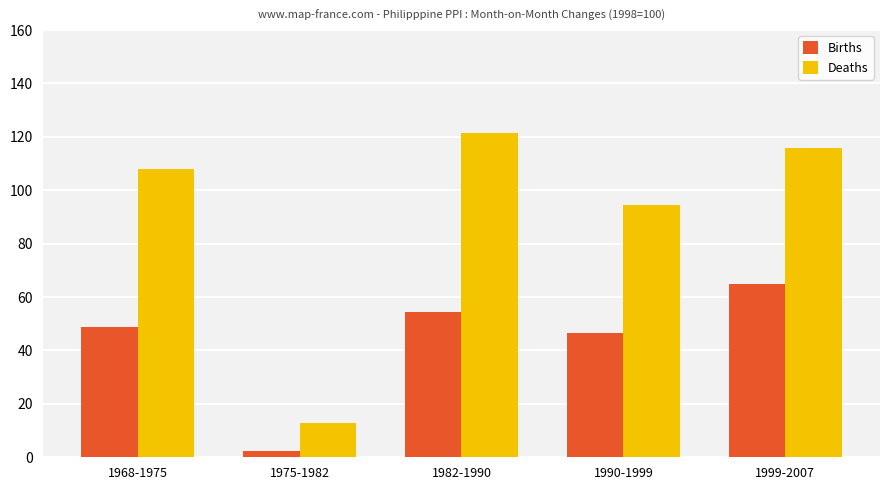

Which series has the largest total across all categories?

Deaths